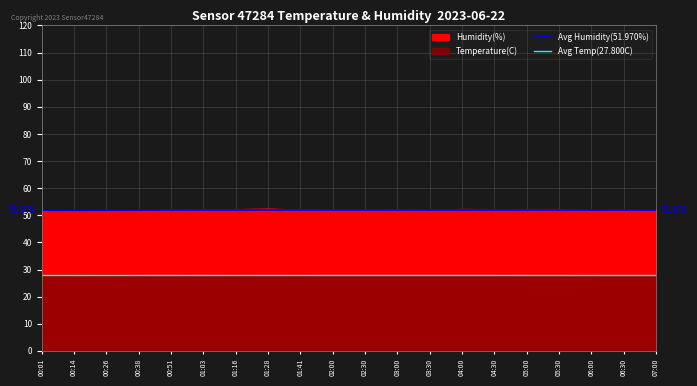

What is the total value across all series at 00:01?

79.8